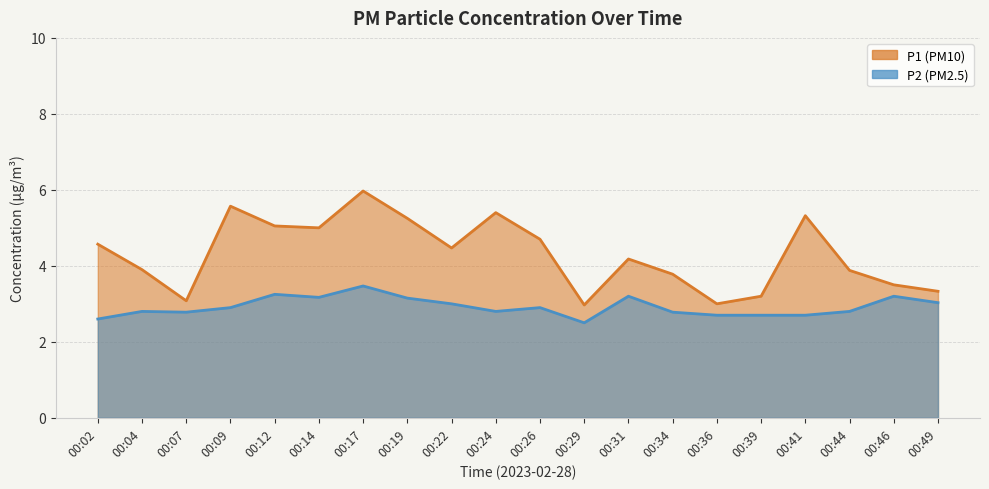

What is the maximum value shown in the chart?

6.0